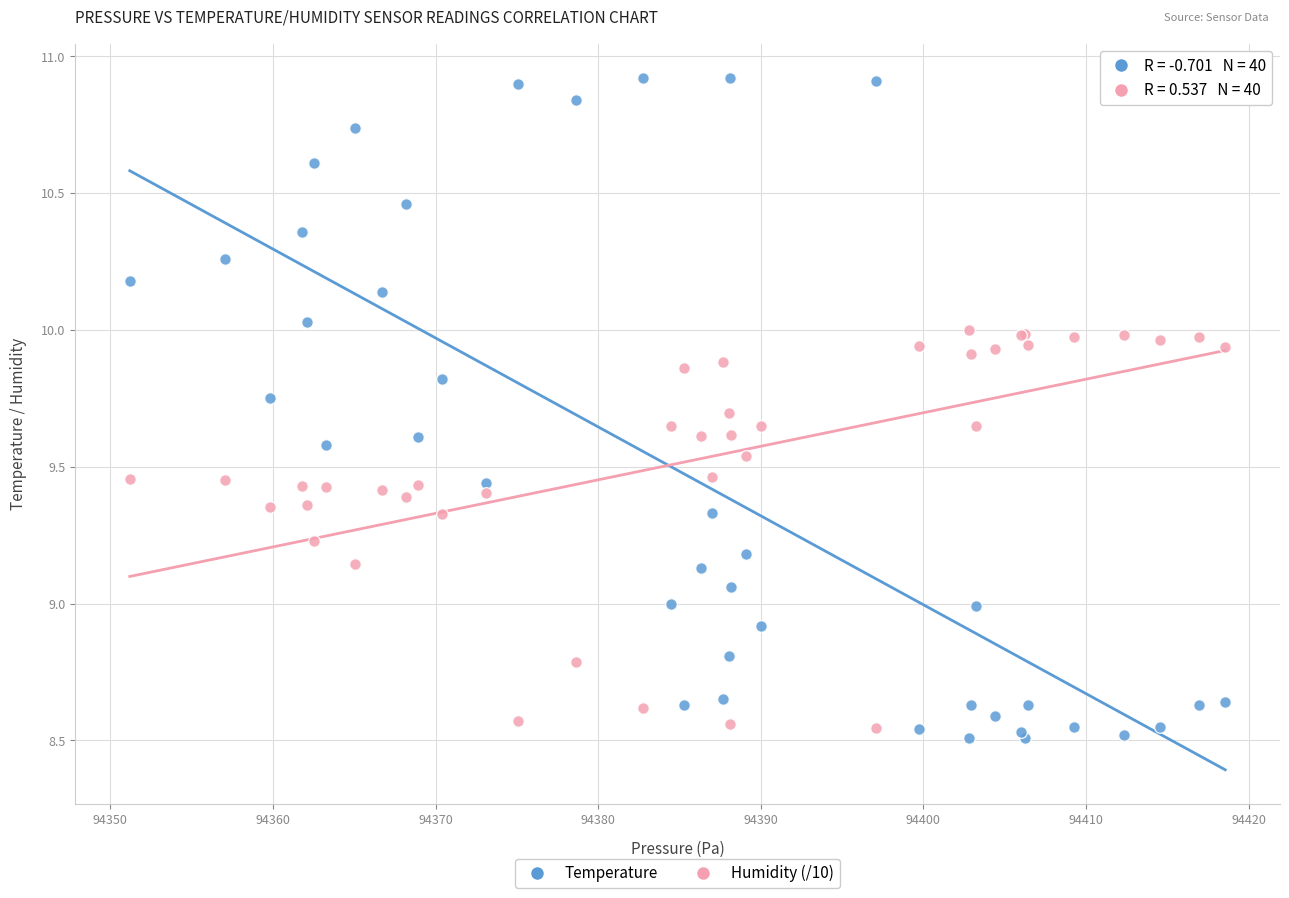

Which series has the largest Y range (max minus min)?

Temperature